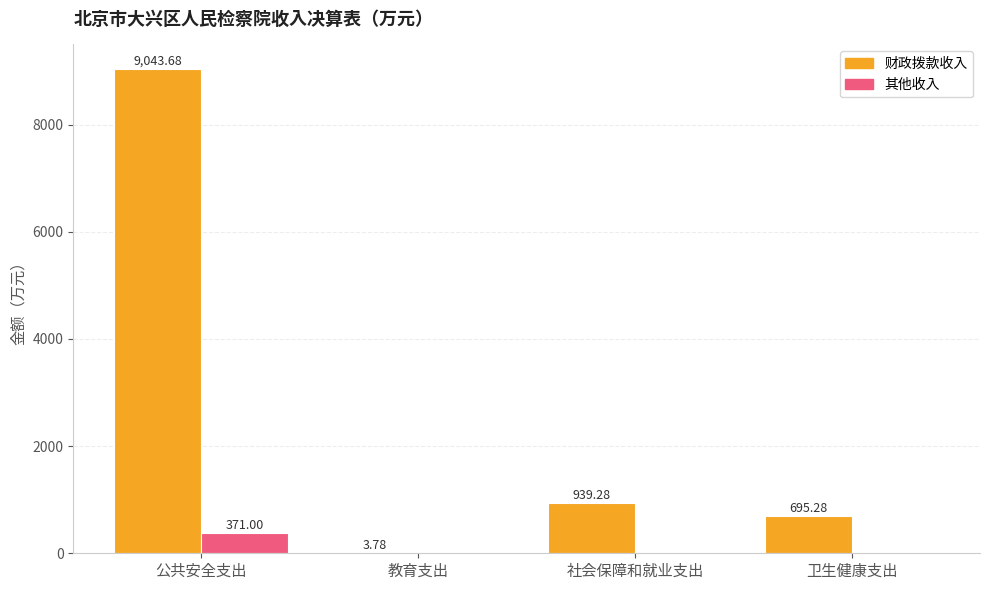

Is the value of 财政拨款收入 at 教育支出 greater than the value of 其他收入 at 教育支出?

Yes